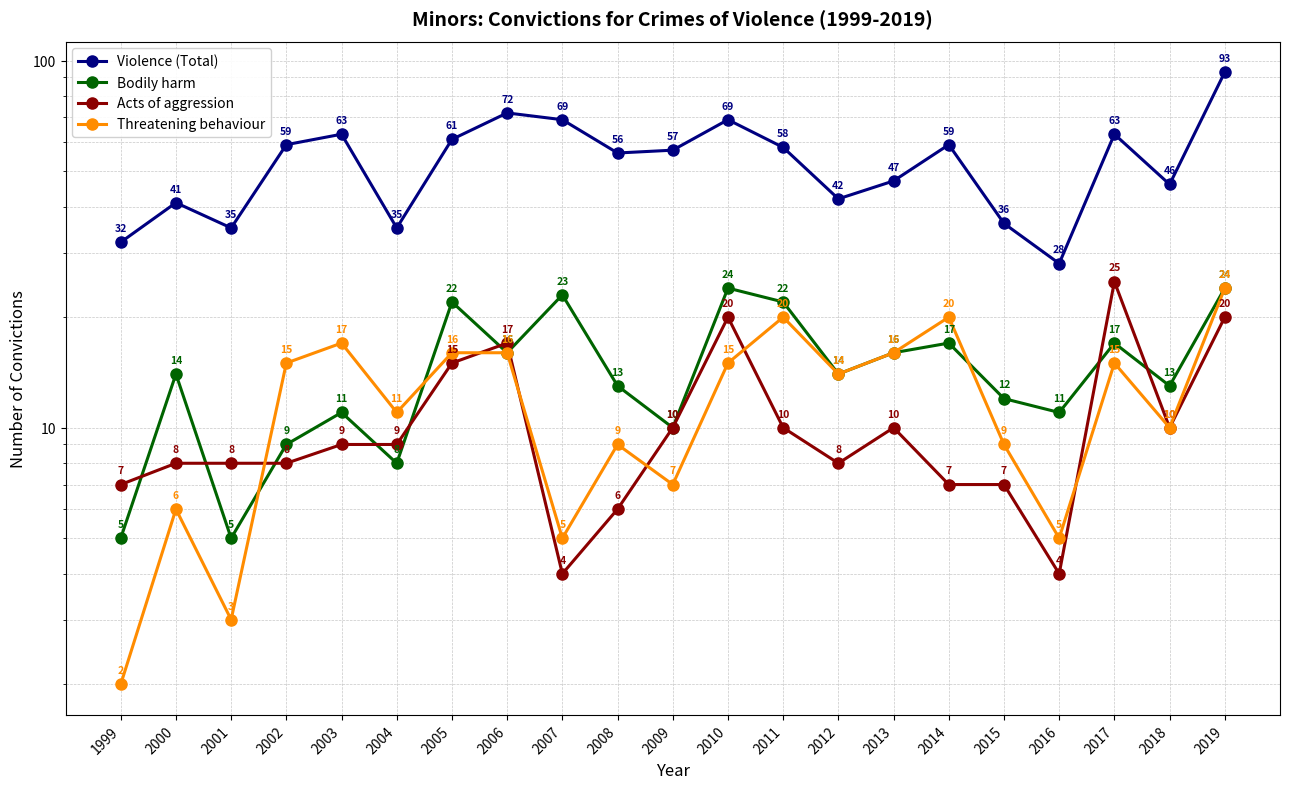

What is the value of the Bodily harm point at the 14th from the left?

14